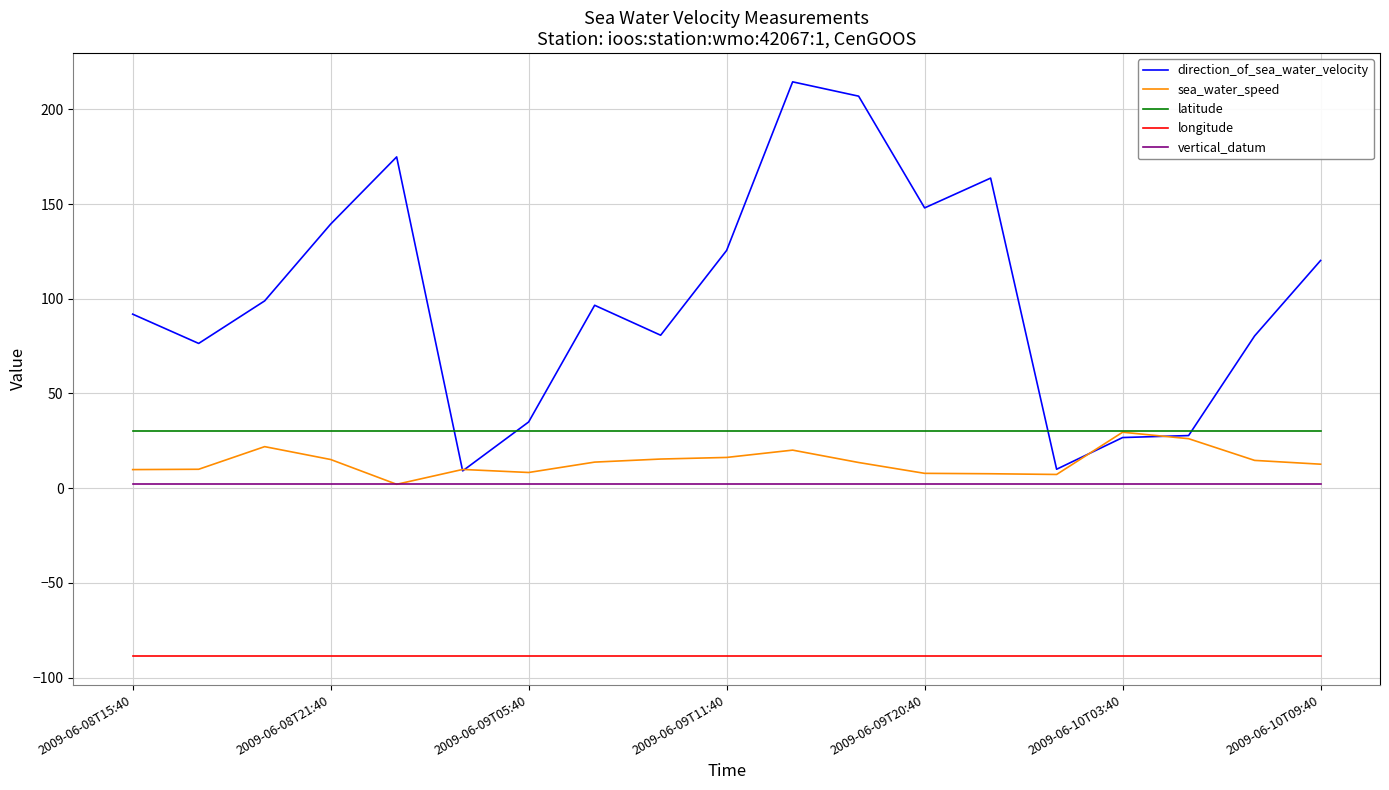

Which series has the largest range (max minus min)?

direction_of_sea_water_velocity